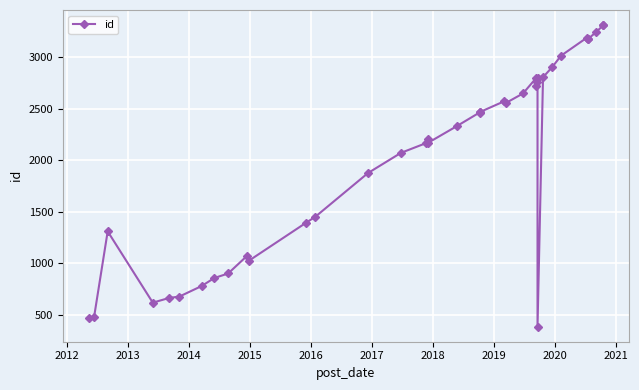

True or false: the data has more than 1 interior local peaks.

True